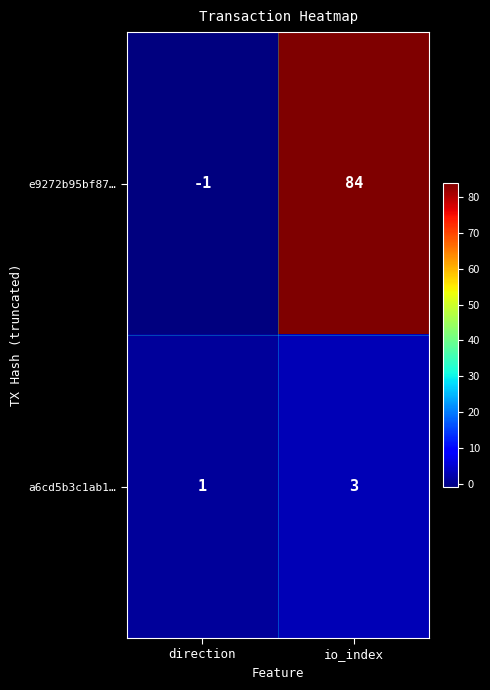

What is the difference between the maximum and minimum values in the e9272b95bf87… series?

85